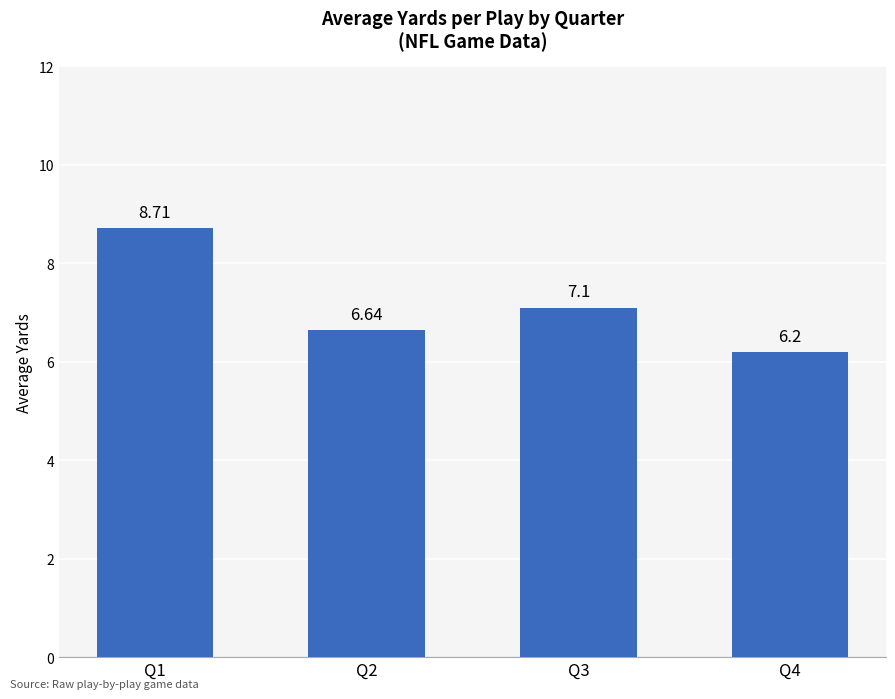

What is the maximum value shown in the chart?

8.7